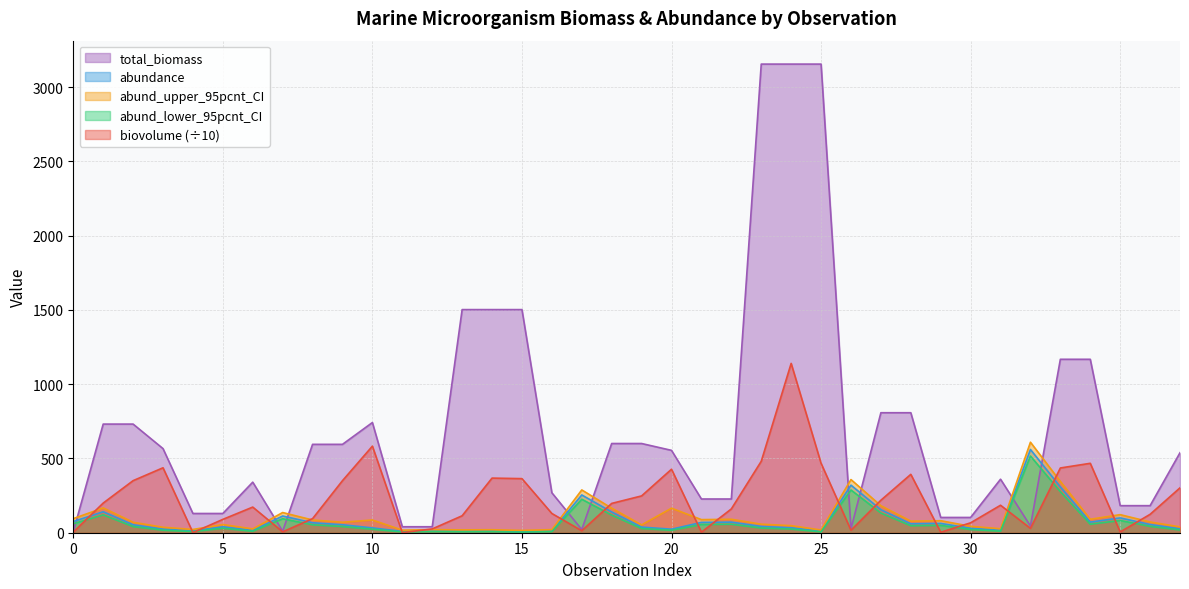

What is the lowest value of the abundance series?

7.3